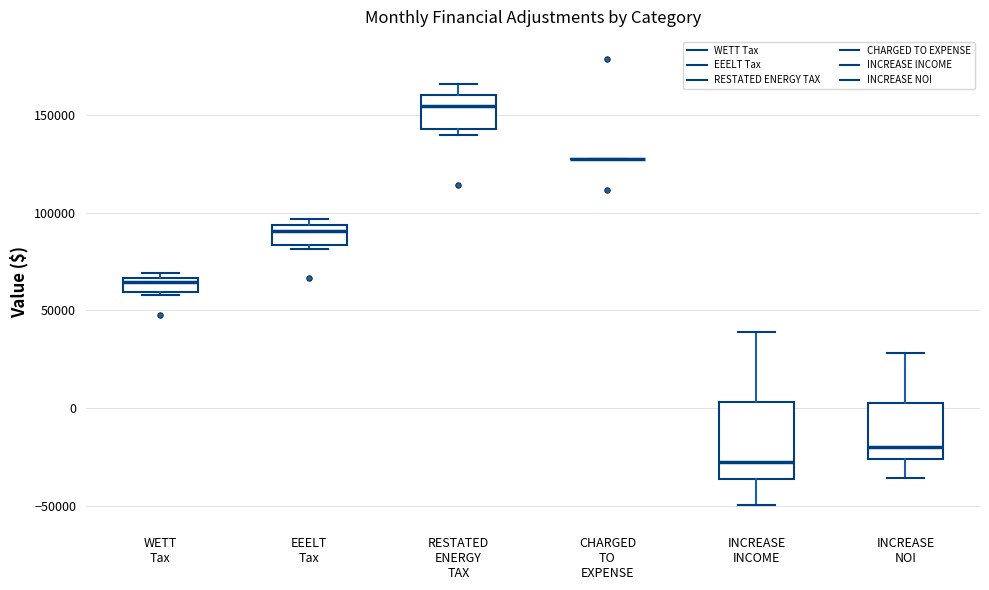

Which box is the tallest, from its lower edge to its upper edge?

INCREASE INCOME